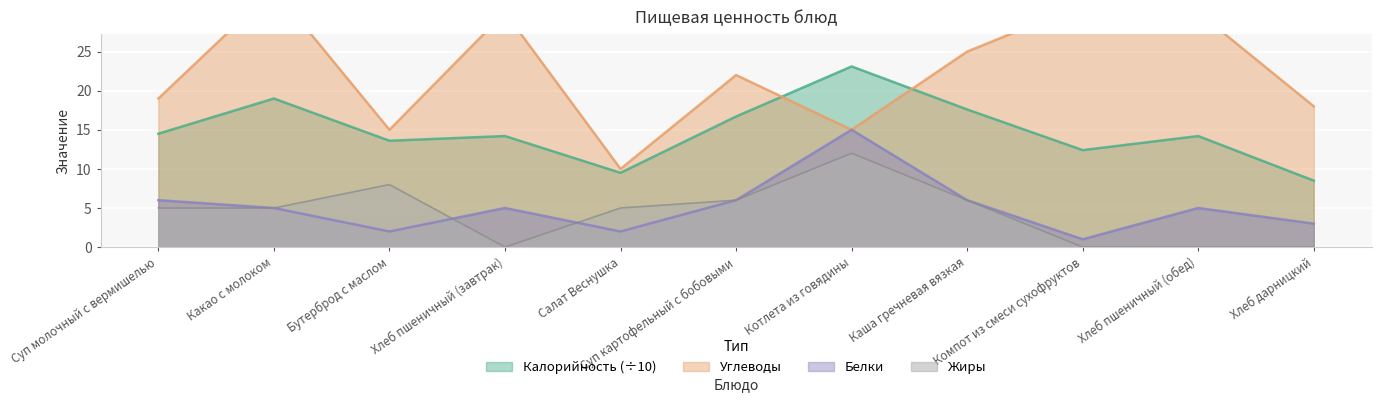

Which has a higher value, Хлеб пшеничный (завтрак) or Суп молочный с вермишелью?

Суп молочный с вермишелью